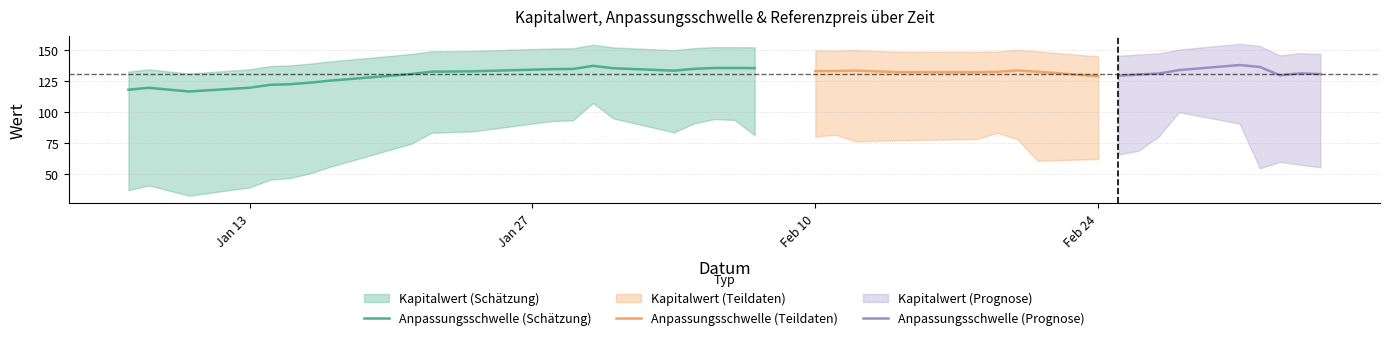

Reading left to right, list all the values displayed in this chart.

Kapitalwert: 2025-01-07=37.3	2025-01-08=41.2	2025-01-10=32.9	2025-01-13=39.6	2025-01-14=45.7	2025-01-15=47.1	2025-01-16=50.9	2025-01-17=56.2	2025-01-21=74.7	2025-01-22=83.5	2025-01-24=84.6	2025-01-28=93.0	2025-01-29=93.5	2025-01-30=107.5	2025-01-31=95.1	2025-02-03=83.9	2025-02-04=91.1	2025-02-05=94.6	2025-02-06=93.8	2025-02-07=81.6	2025-02-10=80.5	2025-02-11=82.0	2025-02-12=76.6	2025-02-14=77.4	2025-02-18=78.5	2025-02-19=83.5	2025-02-20=78.4	2025-02-21=61.0	2025-02-24=62.4	2025-02-25=66.0	2025-02-26=69.1	2025-02-27=80.6	2025-02-28=100.1	2025-03-03=90.9	2025-03-04=54.9	2025-03-05=60.1	2025-03-06=57.8	2025-03-07=55.7
Anpassungsschwelle: 2025-01-07=118.2	2025-01-08=119.7	2025-01-10=116.8	2025-01-13=119.8	2025-01-14=122.1	2025-01-15=122.6	2025-01-16=123.9	2025-01-17=125.5	2025-01-21=130.8	2025-01-22=132.7	2025-01-24=133.0	2025-01-28=134.7	2025-01-29=134.9	2025-01-30=137.4	2025-01-31=135.5	2025-02-03=133.5	2025-02-04=135.0	2025-02-05=135.7	2025-02-06=135.7	2025-02-07=135.6	2025-02-10=133.2	2025-02-11=133.2	2025-02-12=133.6	2025-02-14=132.4	2025-02-18=132.3	2025-02-19=132.6	2025-02-20=133.7	2025-02-21=132.7	2025-02-24=129.0	2025-02-25=129.5	2025-02-26=130.4	2025-02-27=131.2	2025-02-28=134.0	2025-03-03=138.1	2025-03-04=136.5	2025-03-05=129.8	2025-03-06=131.4	2025-03-07=130.8
Referenzpreis: 2025-01-07=132.8	2025-01-08=134.5	2025-01-10=131.2	2025-01-13=134.6	2025-01-14=137.2	2025-01-15=137.8	2025-01-16=139.2	2025-01-17=141.0	2025-01-21=146.9	2025-01-22=149.1	2025-01-24=149.4	2025-01-28=151.4	2025-01-29=151.5	2025-01-30=154.4	2025-01-31=152.2	2025-02-03=150.0	2025-02-04=151.7	2025-02-05=152.4	2025-02-06=152.4	2025-02-07=152.3	2025-02-10=149.7	2025-02-11=149.7	2025-02-12=150.1	2025-02-14=148.7	2025-02-18=148.6	2025-02-19=149.0	2025-02-20=150.2	2025-02-21=149.1	2025-02-24=145.0	2025-02-25=145.5	2025-02-26=146.5	2025-02-27=147.4	2025-02-28=150.5	2025-03-03=155.1	2025-03-04=153.4	2025-03-05=145.9	2025-03-06=147.6	2025-03-07=146.9